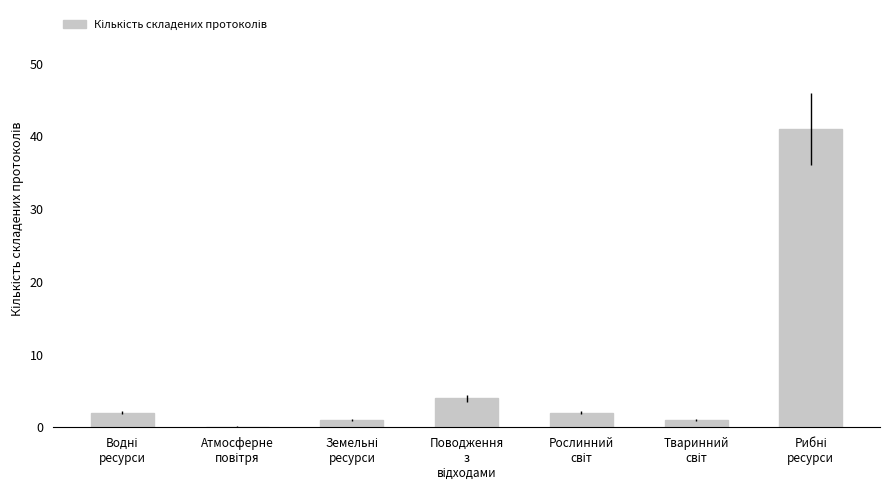

What is the greatest value displayed?

41